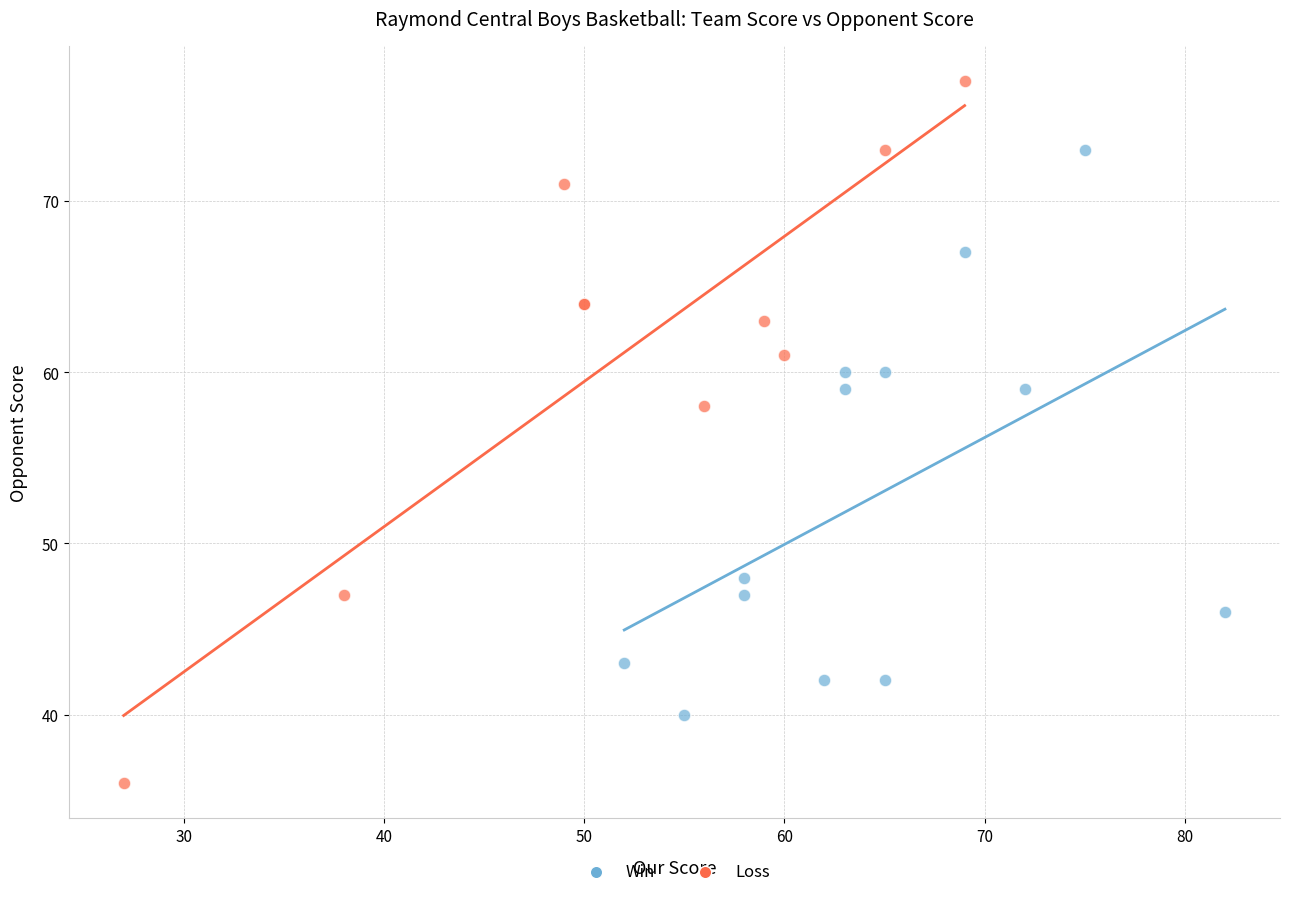

Which series reaches the minimum Y coordinate?

Loss